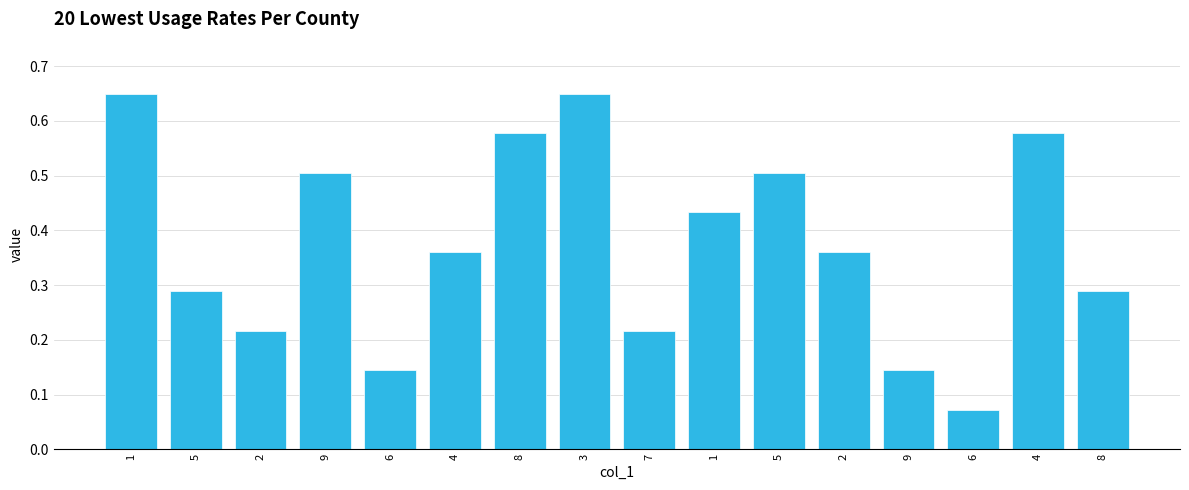

Rank the categories by value from highest to lowest.

1, 3, 8, 4, 9, 5, 1, 4, 2, 5, 8, 2, 7, 6, 9, 6